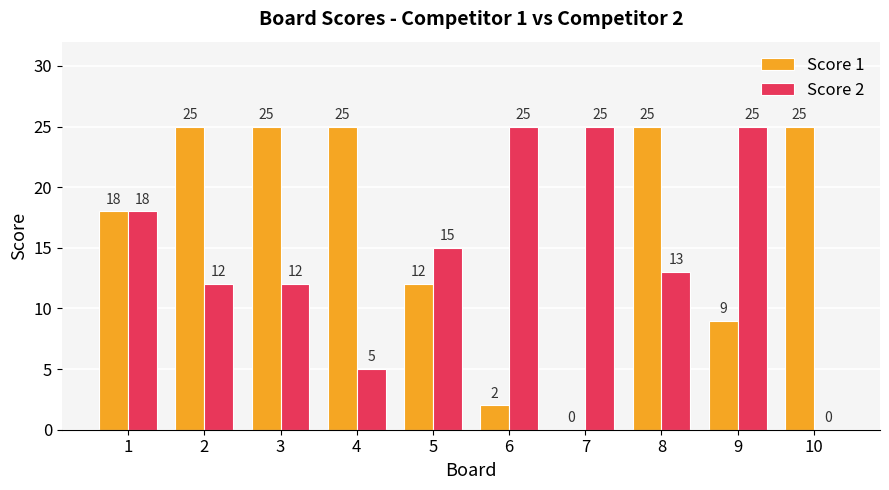

Between 3 and 10, which series saw the biggest shift?

Score 2